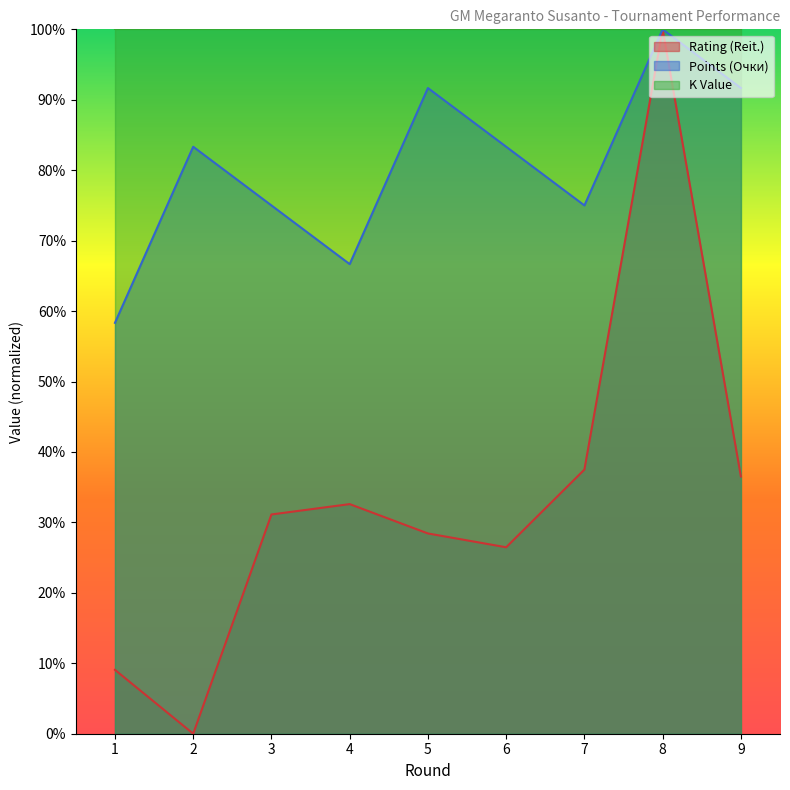

The value of Points (Очки) at 7 is 75.0. True or false?

True